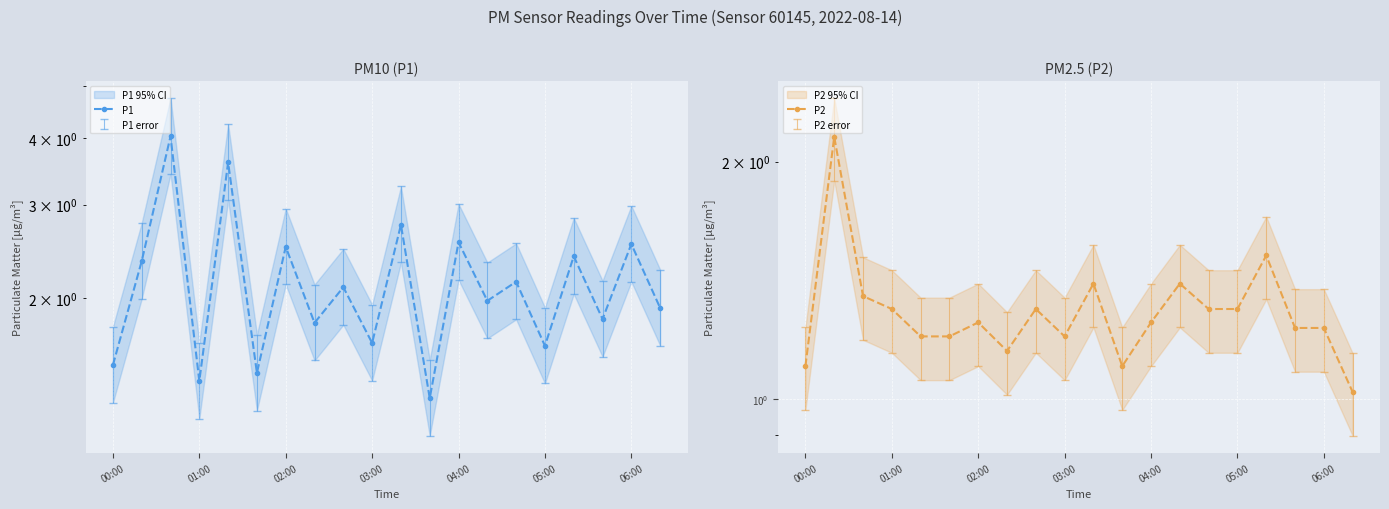

Count the number of data series in this chart.

2